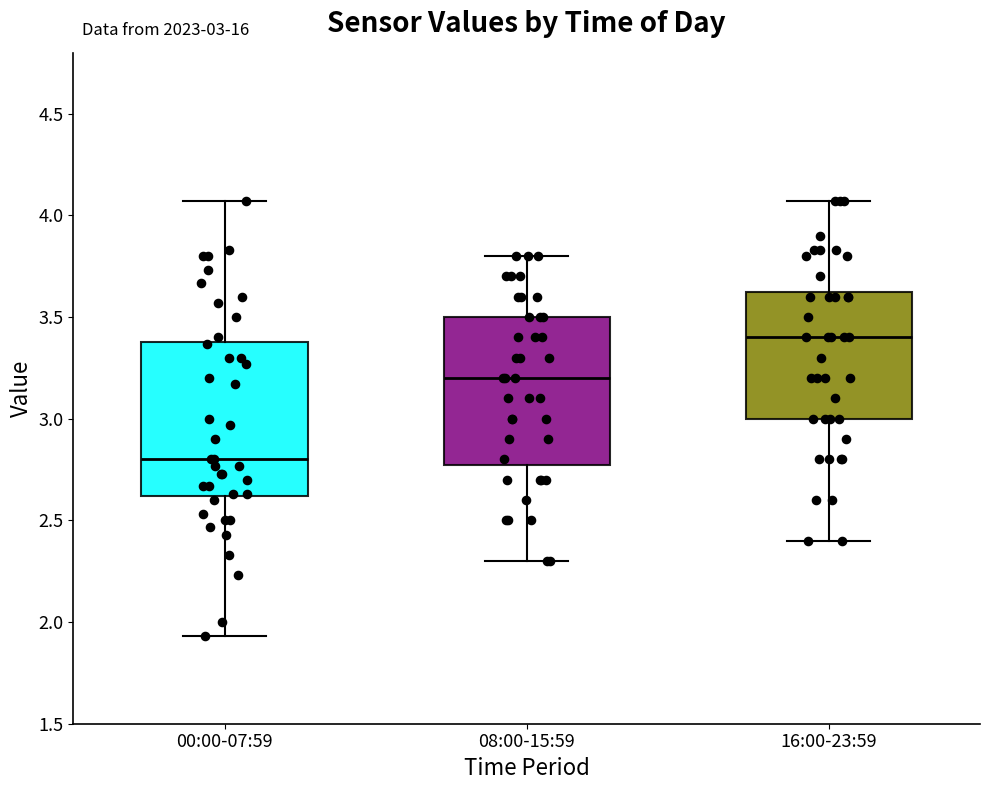

Which box's median line is the lowest?

00:00-07:59